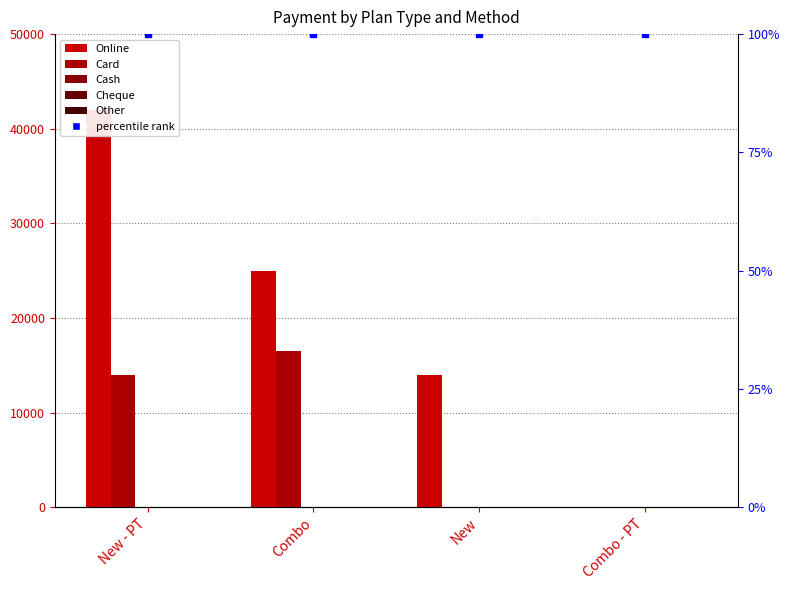

What position from the left is Combo - PT?

4